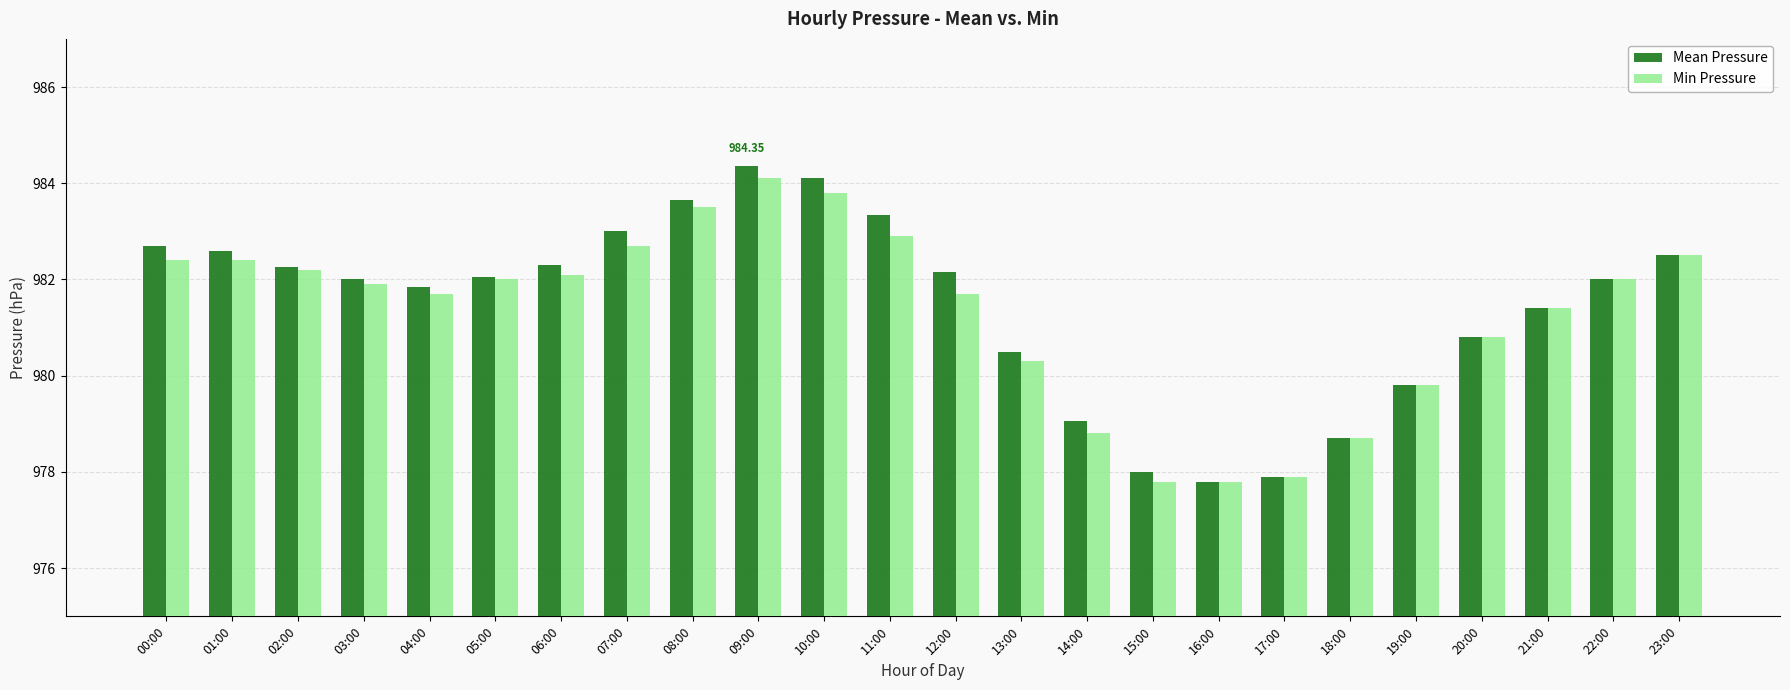

Which series changed the most between 12:00 and 21:00?

Mean Pressure